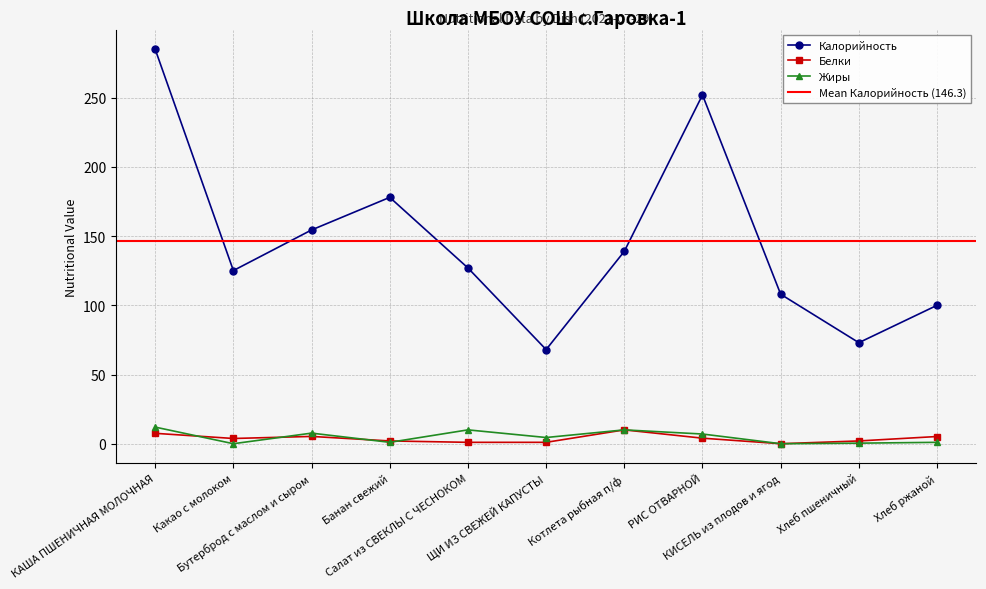

What position from the right is Котлета рыбная п/ф?

5